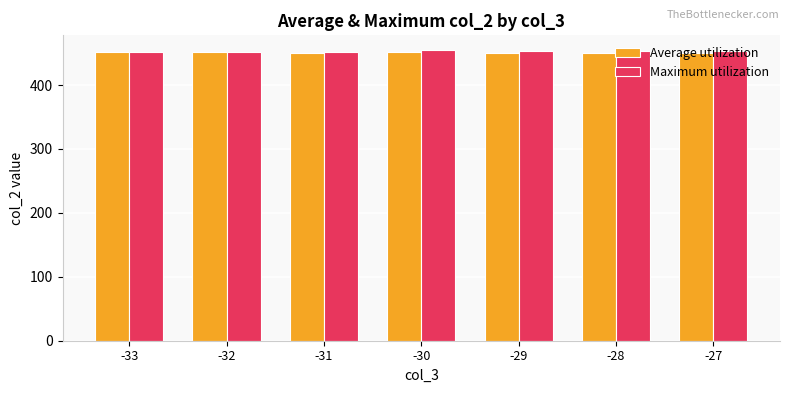

What is the total value across all series at -33?

904.0